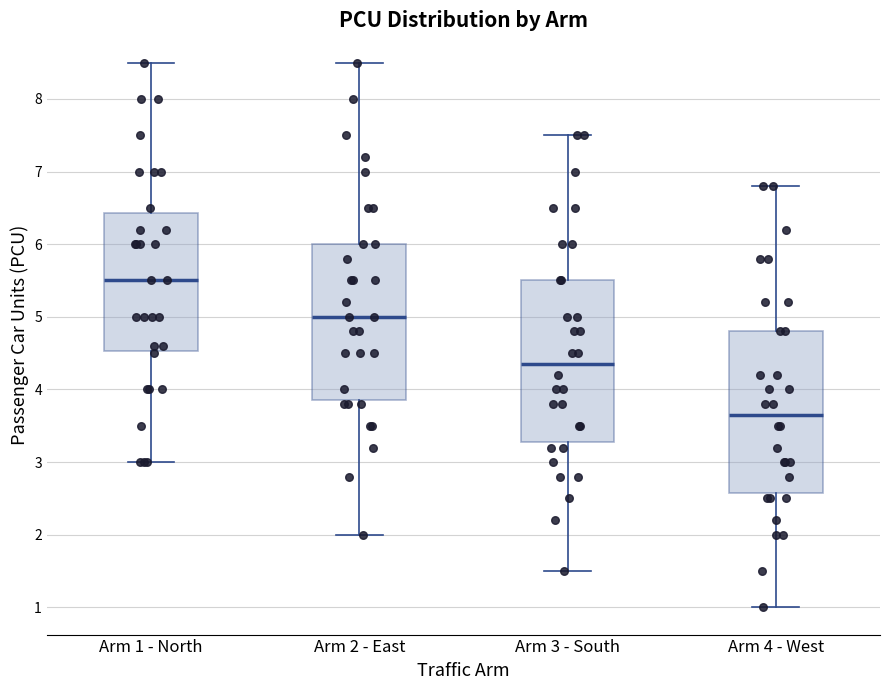

Reading left to right, read every box against the y-axis: the position of its median line, the range the box covers, and the ends of its whiskers. The values are not printed on the chart, so give them approximately, as read against the axis.

Arm 1 - North: median 5.5, box 4.5 to 6.4, whiskers 3.0 to 8.5
Arm 2 - East: median 5.0, box 3.9 to 6.0, whiskers 2.0 to 8.5
Arm 3 - South: median 4.4, box 3.3 to 5.5, whiskers 1.5 to 7.5
Arm 4 - West: median 3.7, box 2.6 to 4.8, whiskers 1.0 to 6.8